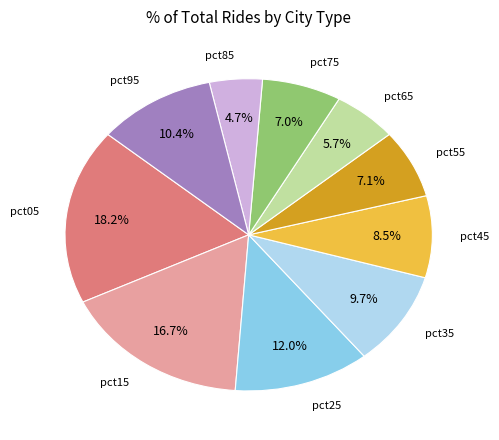

How many segments does this pie chart have?

10